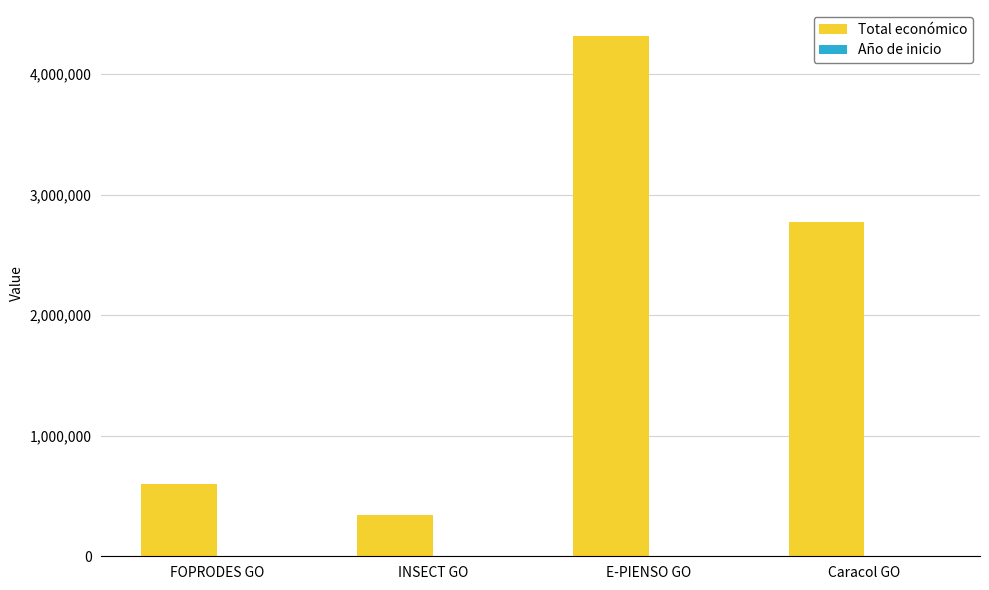

What is the maximum value for Total económico?

4316373